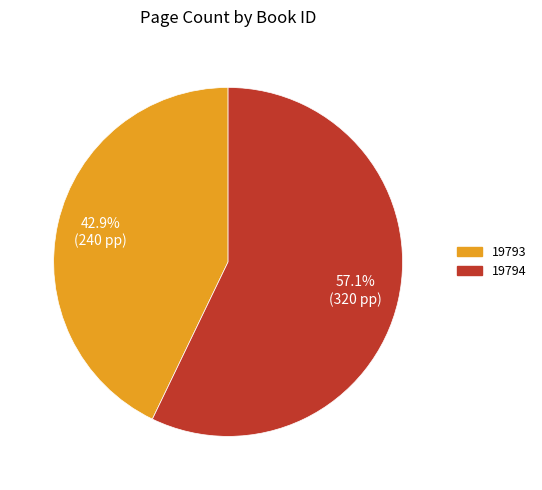

The 19793 slice represents 43% of the pie. True or false?

True